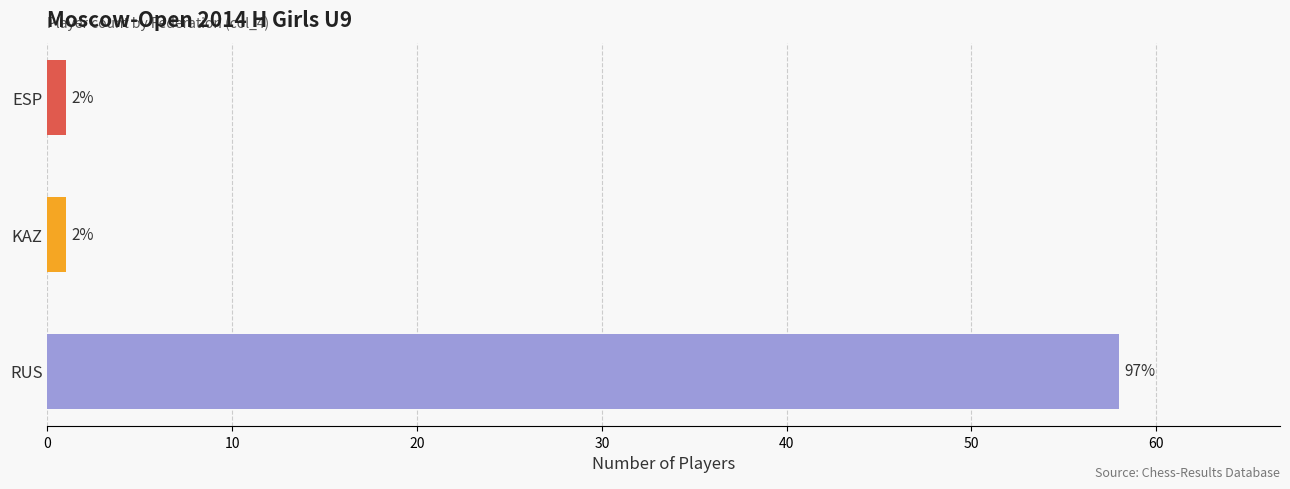

Rank the categories by value from highest to lowest.

RUS, KAZ, ESP